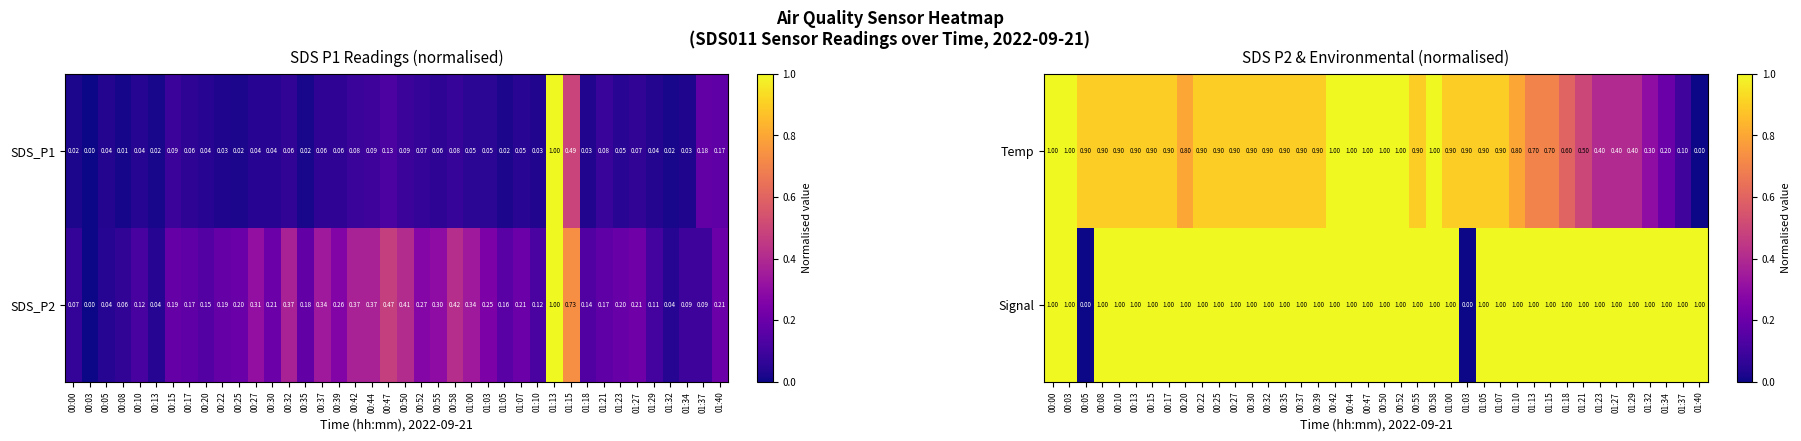

What is the sum of all Signal values?

38.0